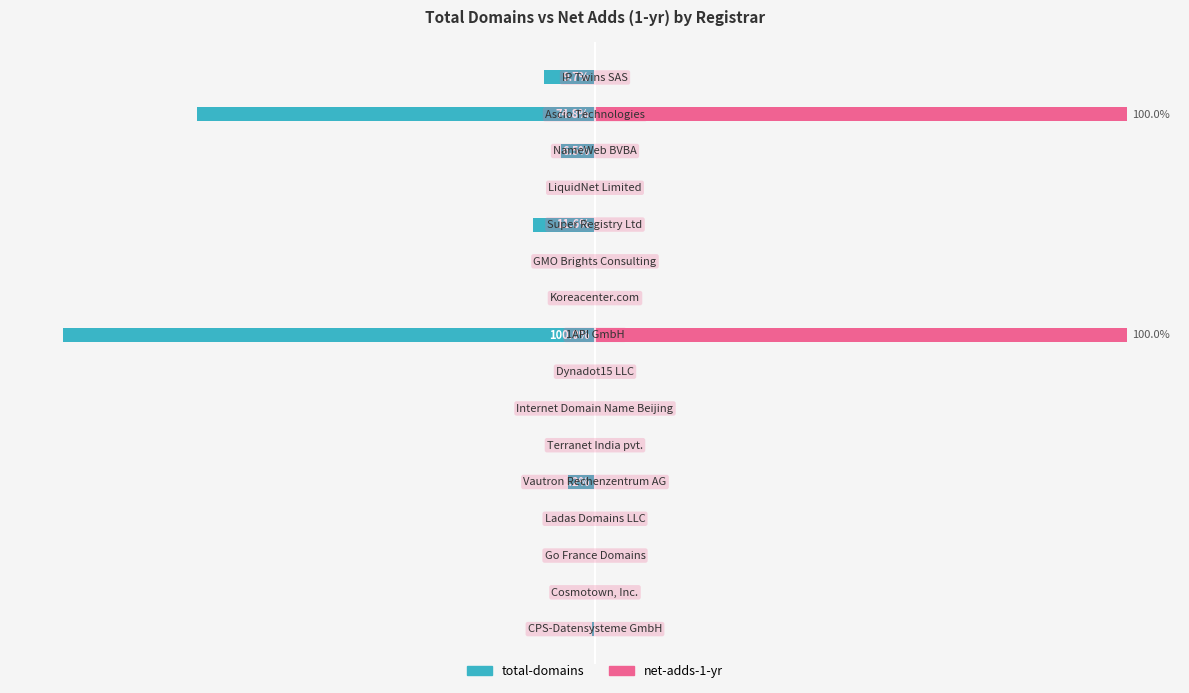

Reading left to right, list all the values displayed in this chart.

total-domains: 0=-0.6	1=0.0	2=0.0	3=0.0	4=-5.2	5=0.0	6=0.0	7=0.0	8=-100.0	9=0.0	10=0.0	11=-11.6	12=0.0	13=-6.5	14=-74.8	15=-9.7
net-adds-1-yr: 0=0.0	1=0.0	2=0.0	3=0.0	4=0.0	5=0.0	6=0.0	7=0.0	8=100.0	9=0.0	10=0.0	11=0.0	12=0.0	13=0.0	14=100.0	15=0.0